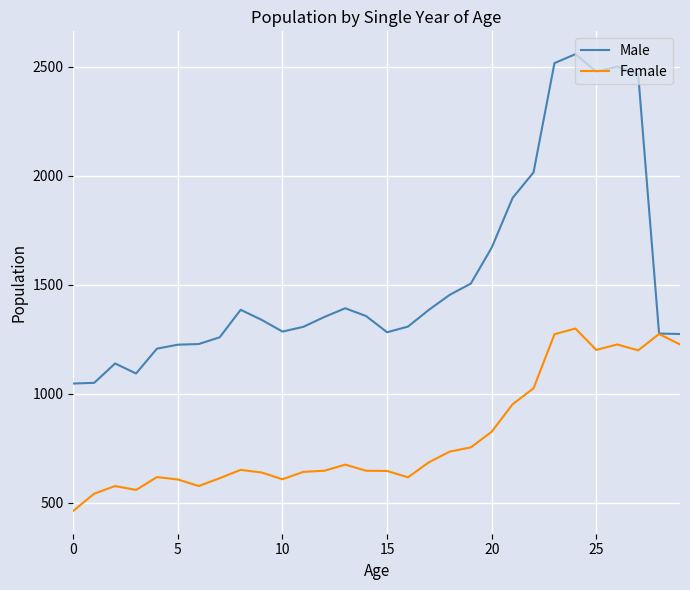

What are all the series names shown in the legend?

Male, Female